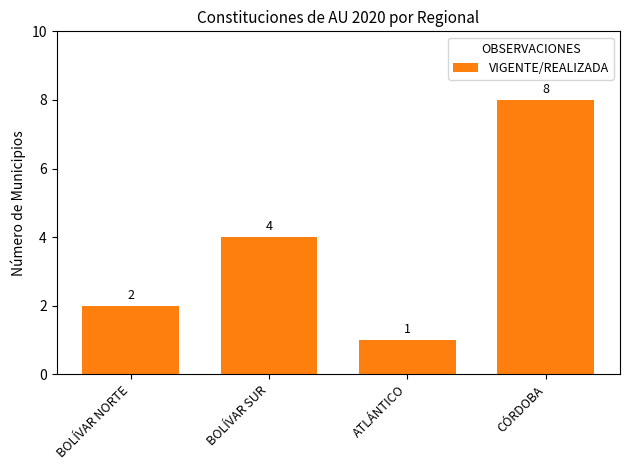

What is the difference between the maximum and minimum values?

7